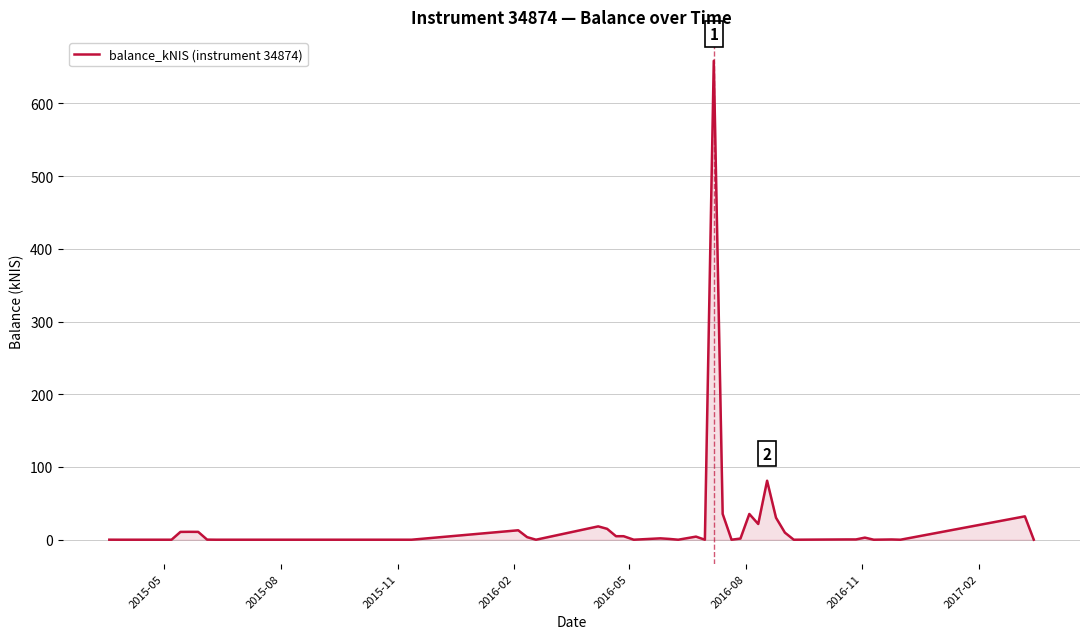

What is the greatest value displayed?

658.5